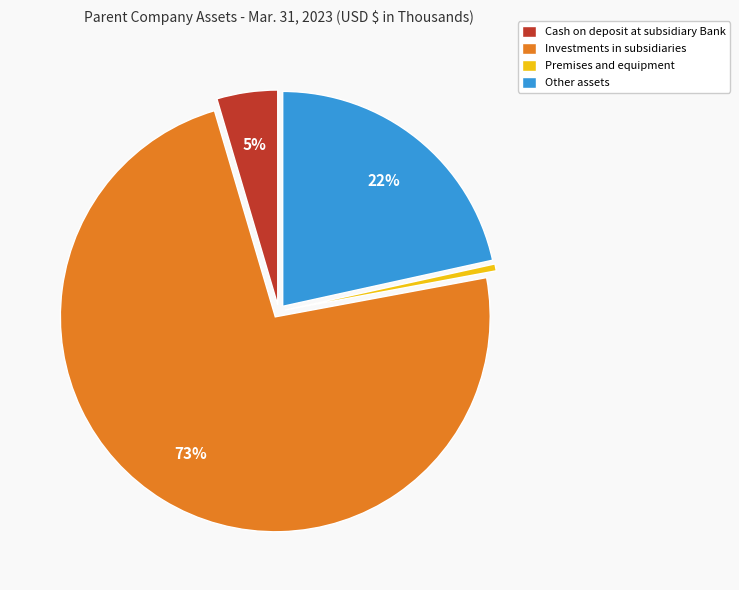

True or false: Cash on deposit at subsidiary Bank accounts for 5% of the total.

True